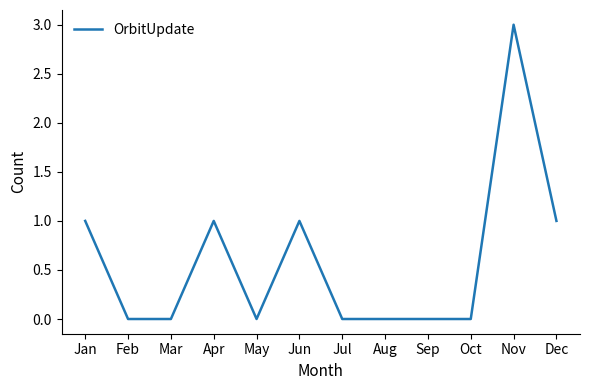

Does the chart have visible grid lines?

No